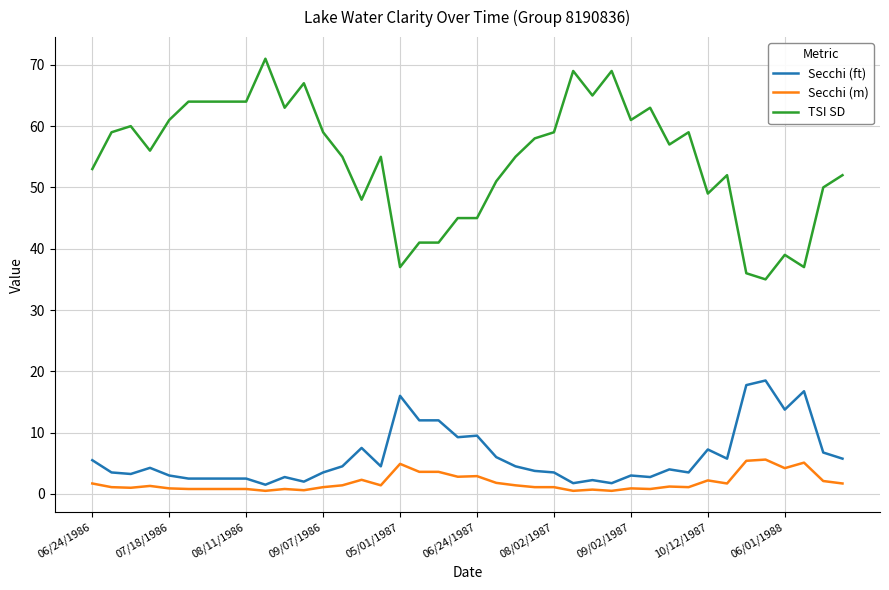

Rank the series by their maximum value, from highest to lowest.

TSI SD, Secchi (ft), Secchi (m)